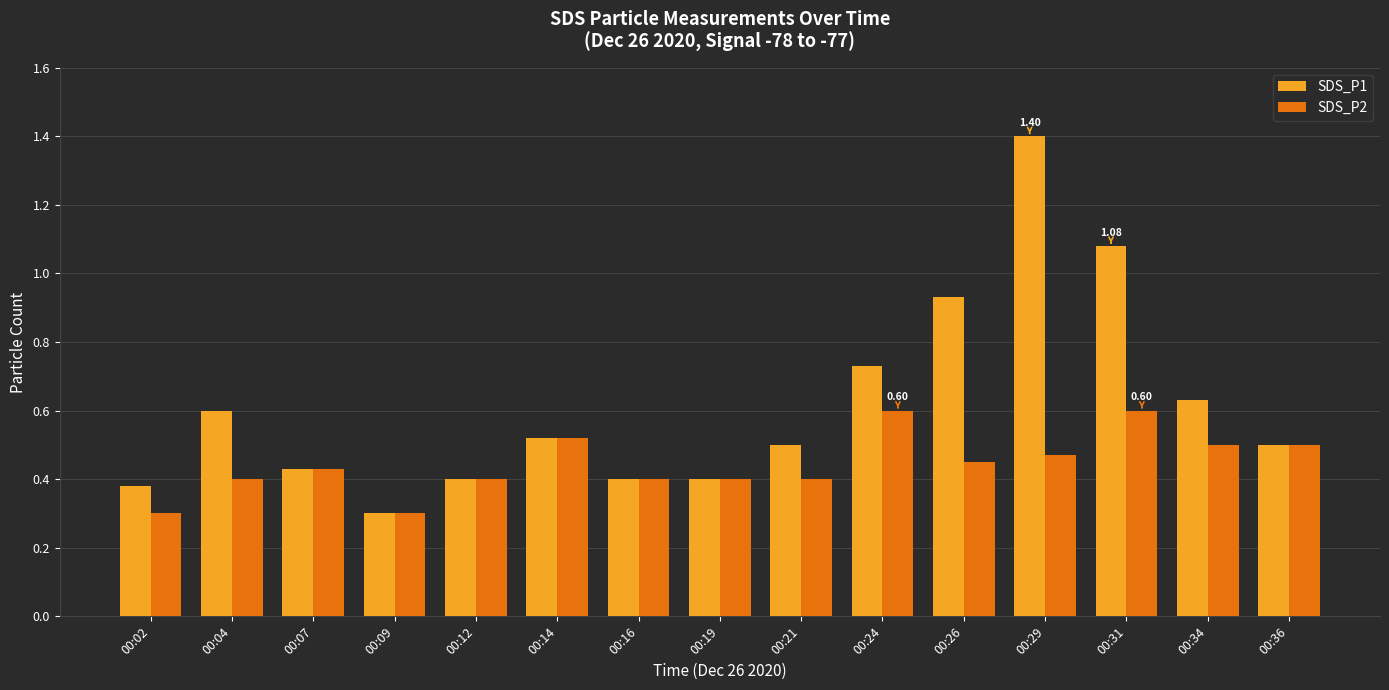

Which series changed the most between 00:07 and 00:31?

SDS_P1